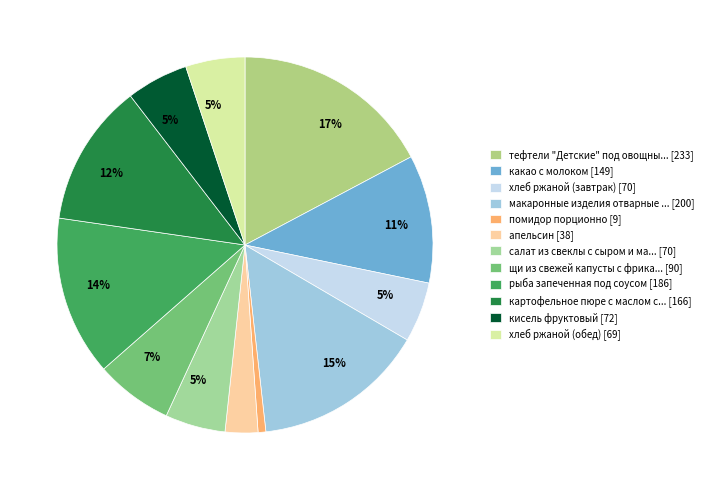

What is the largest slice in the pie chart?

тефтели "Детские" под овощным соусом